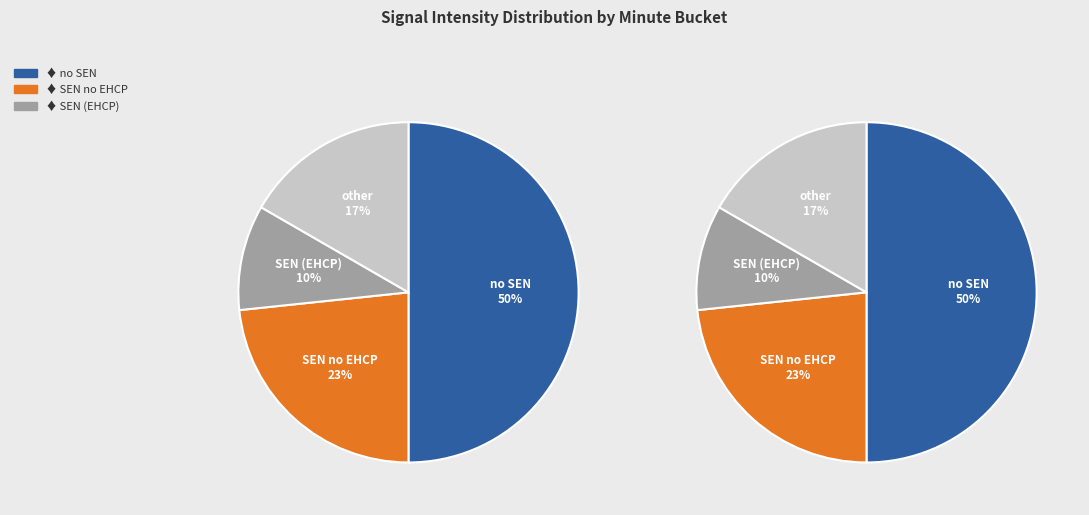

Count the number of slices in the pie.

4